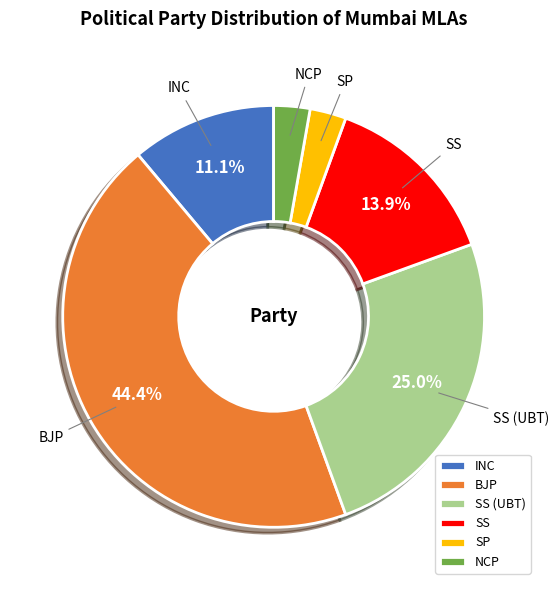

The INC slice represents 3% of the pie. True or false?

False